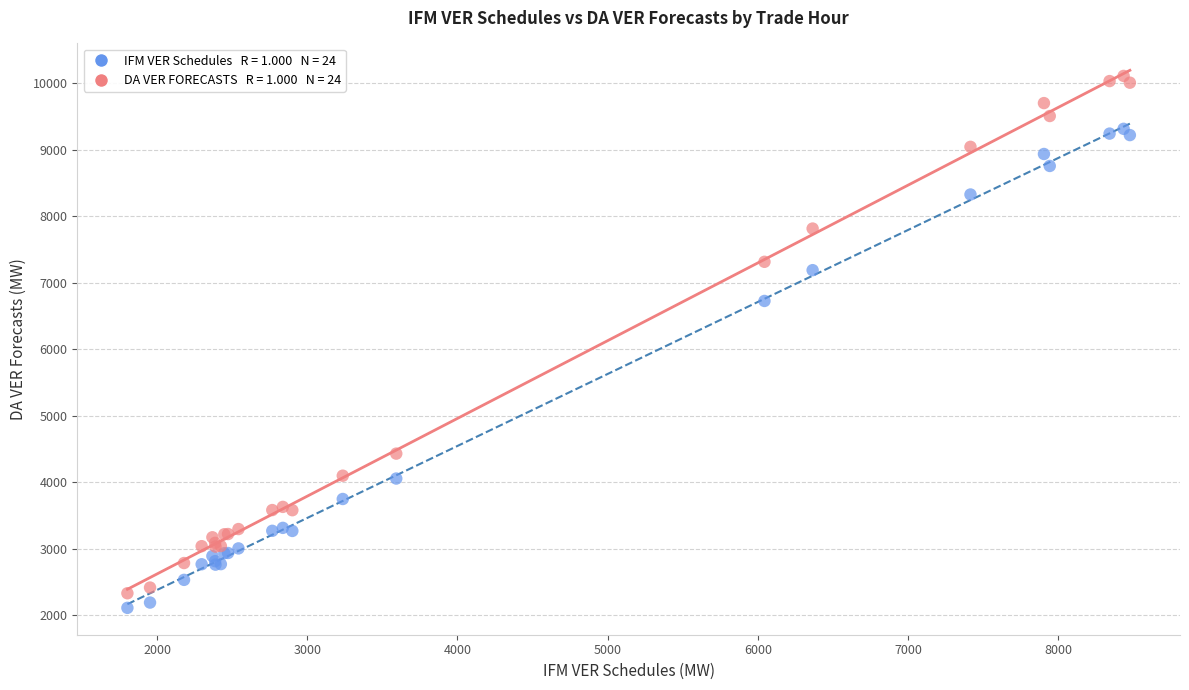

Across all series, what Y value is closest to 6111?

6726.3